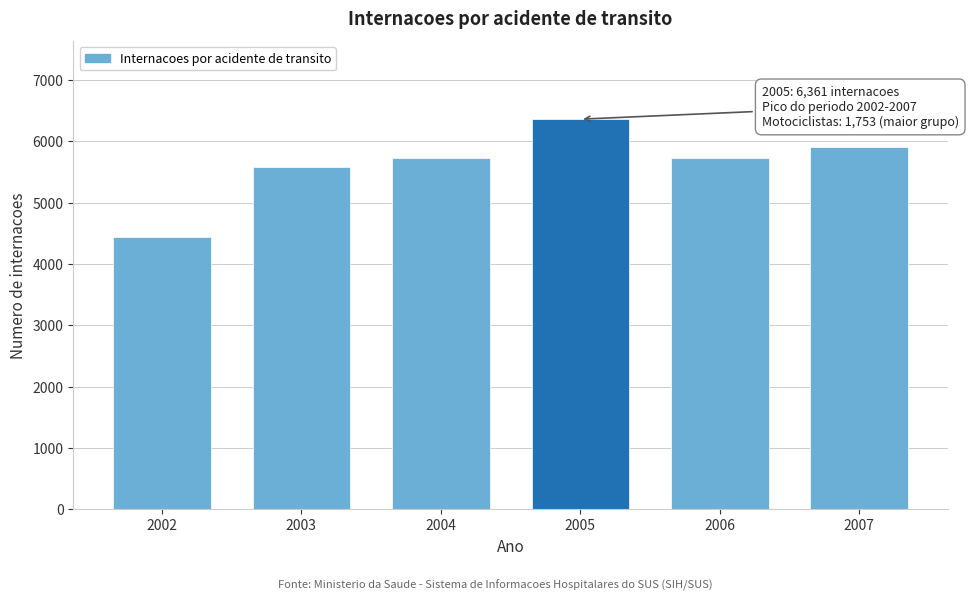

Reading left to right, list all the values displayed in this chart.

4445	5583	5729	6361	5729	5908